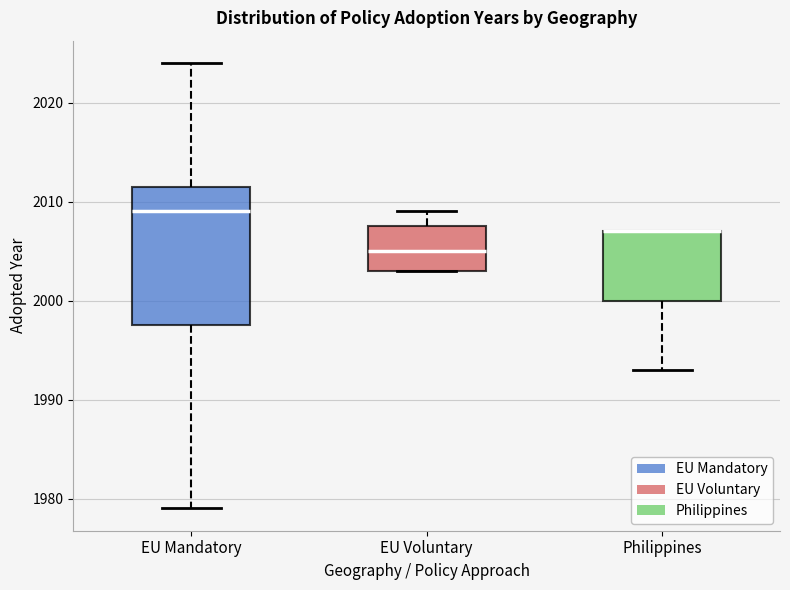

Which box is the tallest, from its lower edge to its upper edge?

EU Mandatory